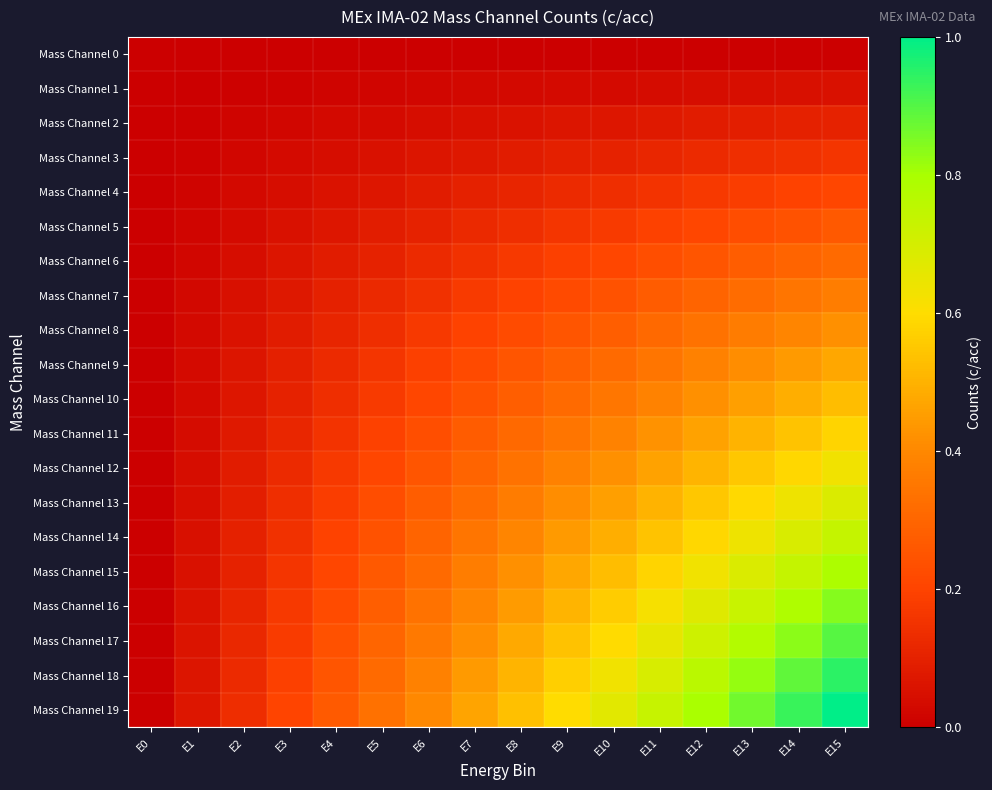

List the series in order of their peak value, lowest first.

Mass Channel 0, Mass Channel 1, Mass Channel 2, Mass Channel 3, Mass Channel 4, Mass Channel 5, Mass Channel 6, Mass Channel 7, Mass Channel 8, Mass Channel 9, Mass Channel 10, Mass Channel 11, Mass Channel 12, Mass Channel 13, Mass Channel 14, Mass Channel 15, Mass Channel 16, Mass Channel 17, Mass Channel 18, Mass Channel 19